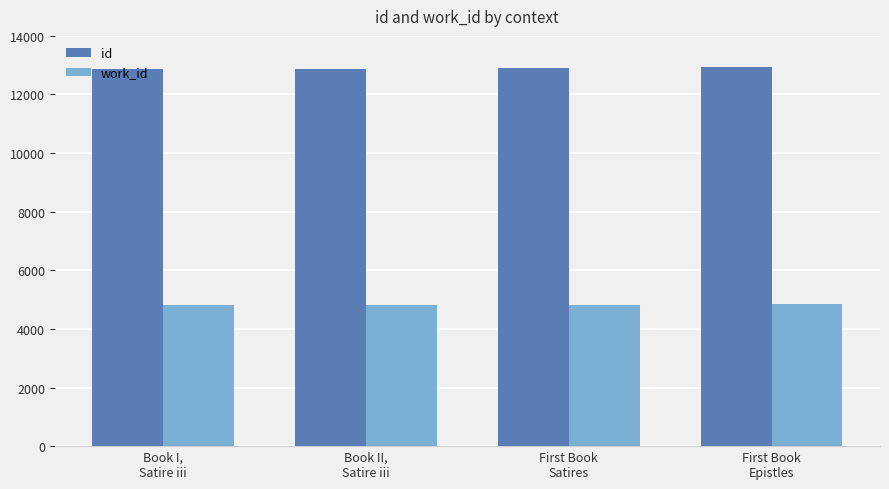

What is the difference between the work_id values at Book I,
Satire iii and First Book
Epistles?

33